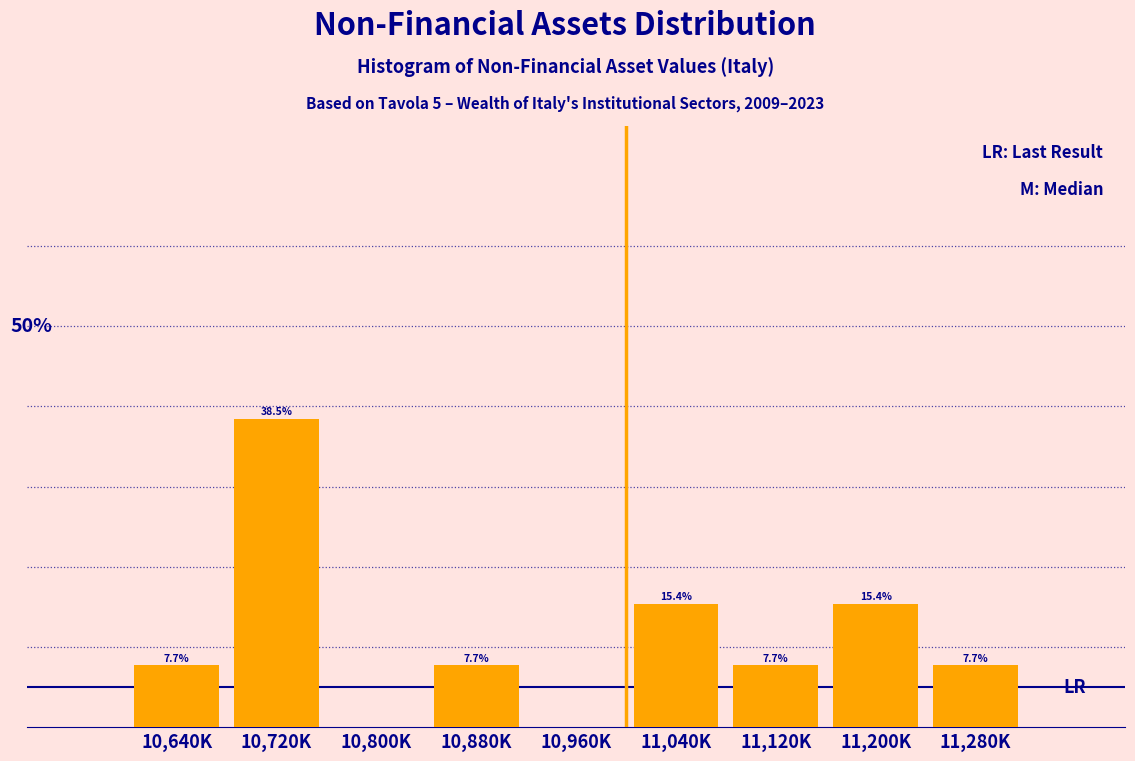

At which label does the data first exceed 7?

10,640K